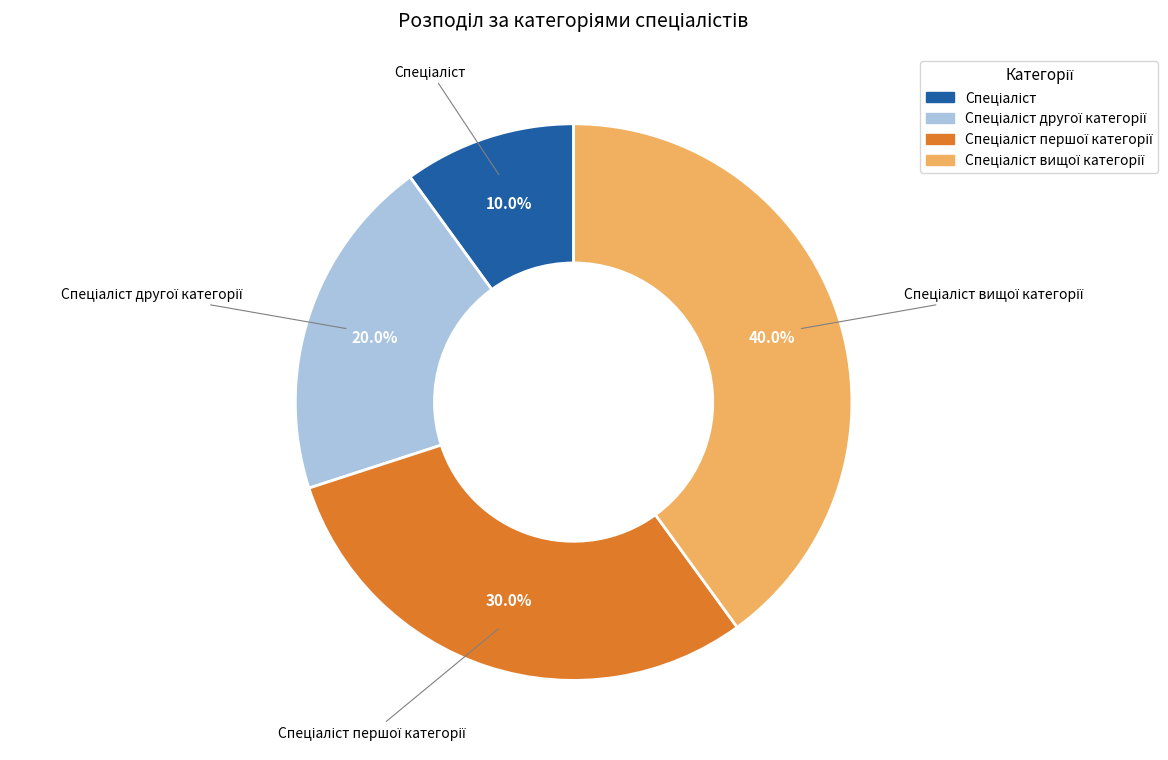

Count the number of slices in the pie.

4